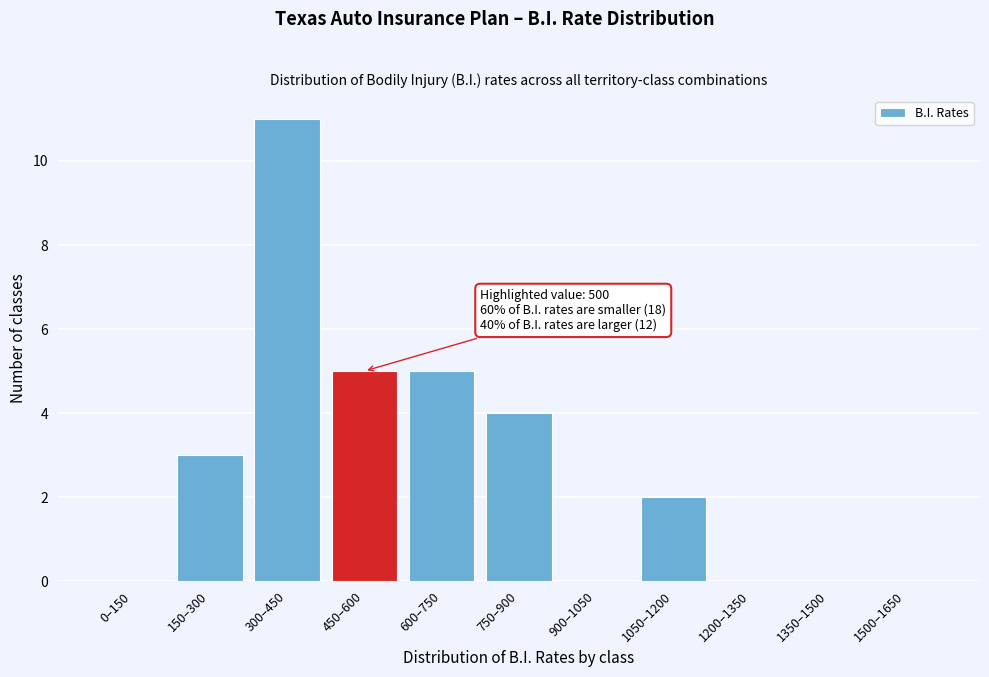

Reading left to right, transcribe all the data shown in this chart.

0–150=0	150–300=3	300–450=11	450–600=5	600–750=5	750–900=4	900–1050=0	1050–1200=2	1200–1350=0	1350–1500=0	1500–1650=0